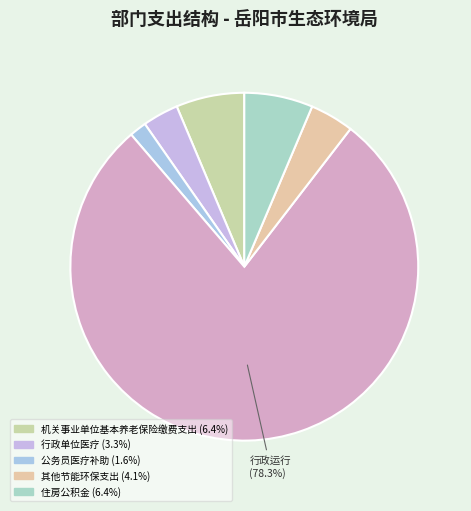

What is the largest slice in the pie chart?

行政运行